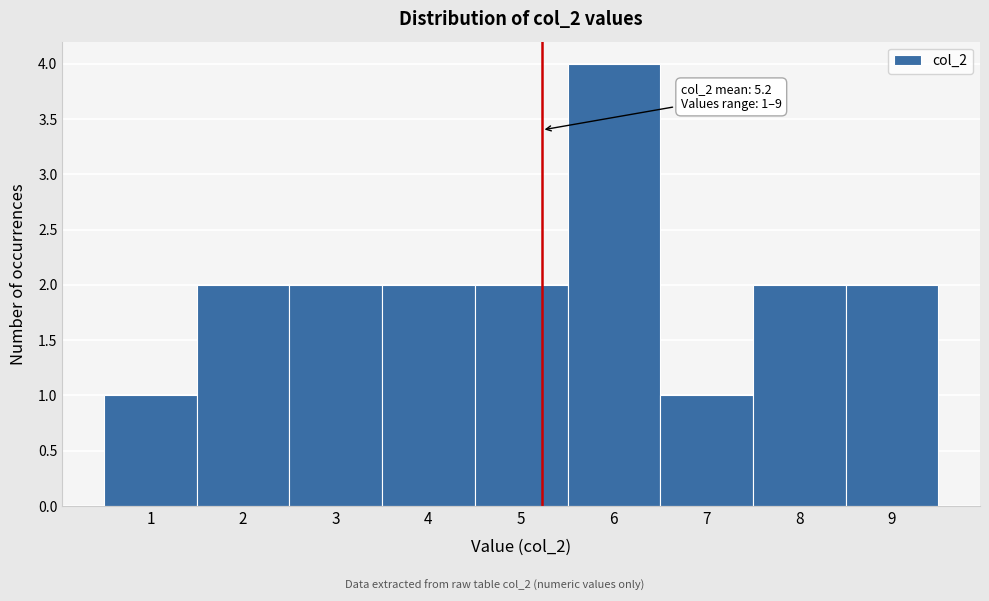

Over which range of the x-axis is the bar tallest?

5.5 to 6.5